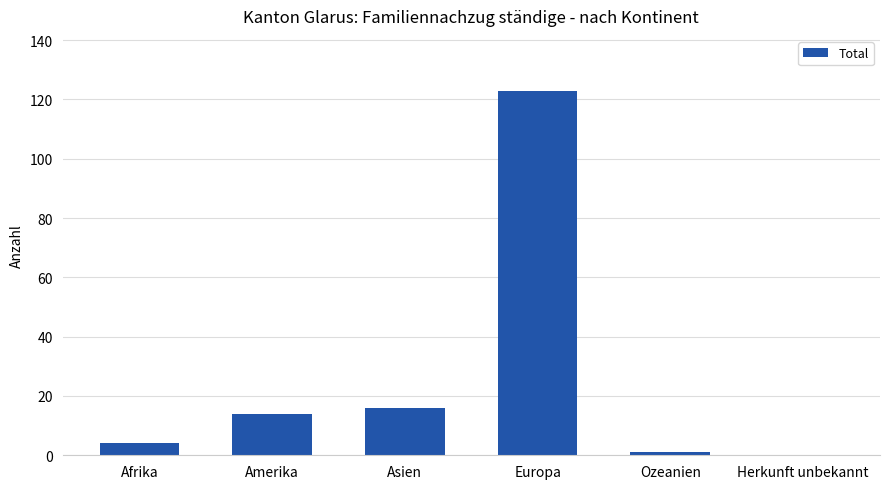

What is the change in value from Amerika to Europa?

+109